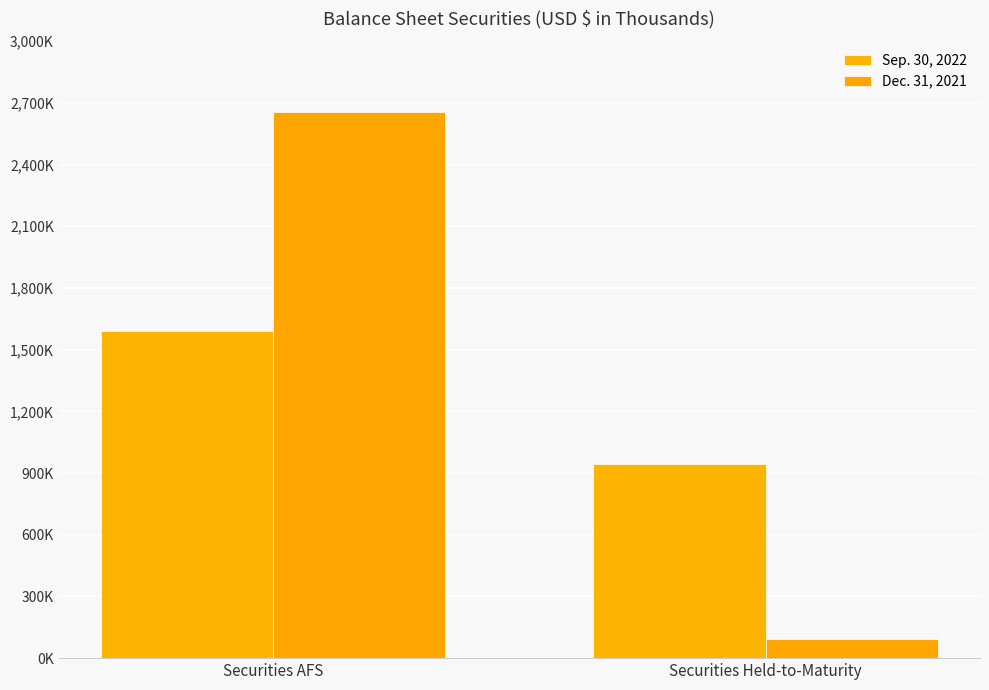

Is the value of Sep. 30, 2022 at Securities AFS greater than the value of Dec. 31, 2021 at Securities AFS?

No